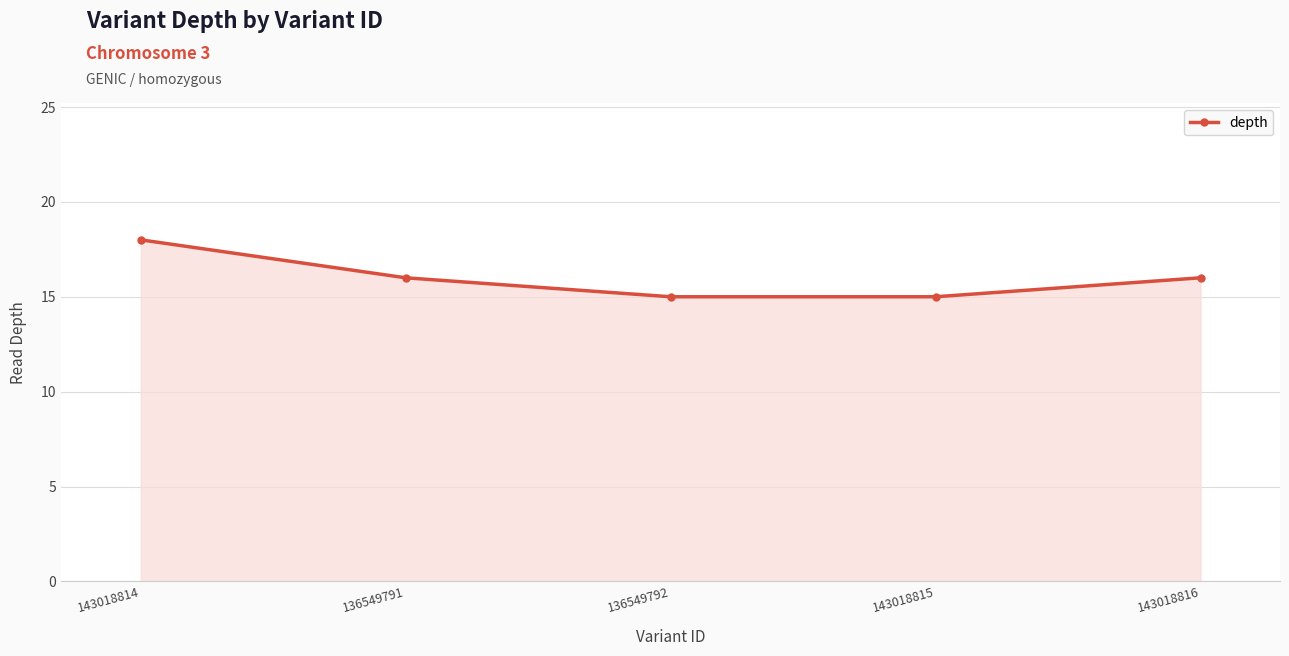

What is the sum of all values?

80